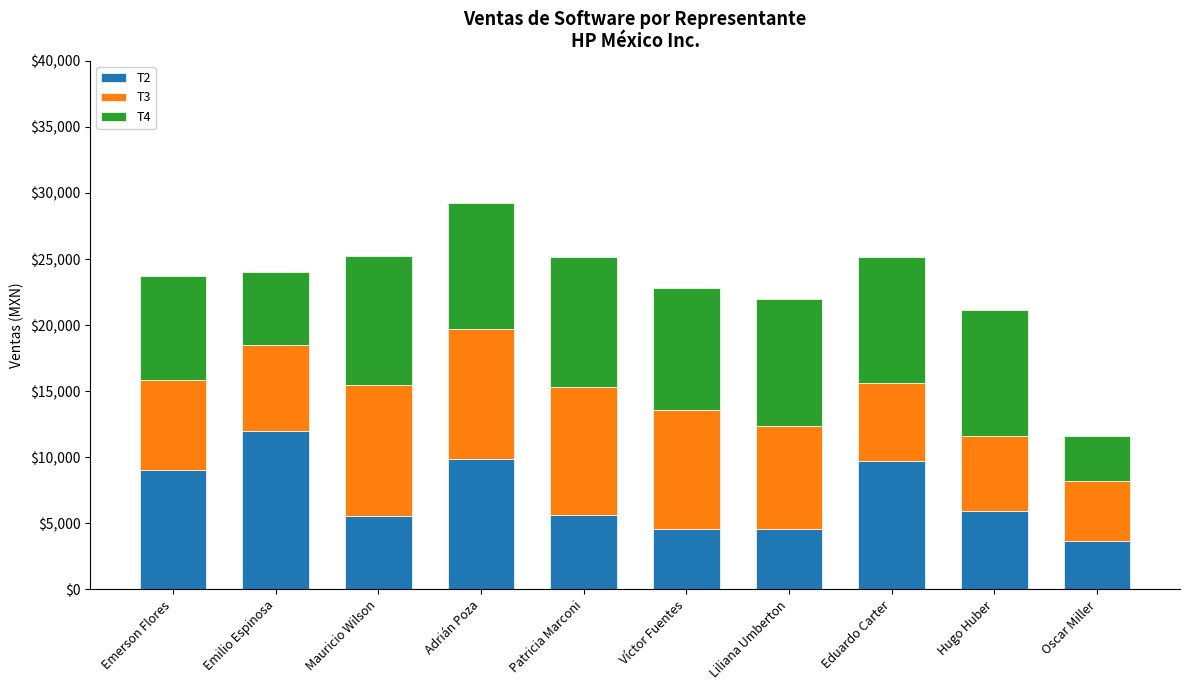

At which category is the sum across all series the highest?

Adrián Poza